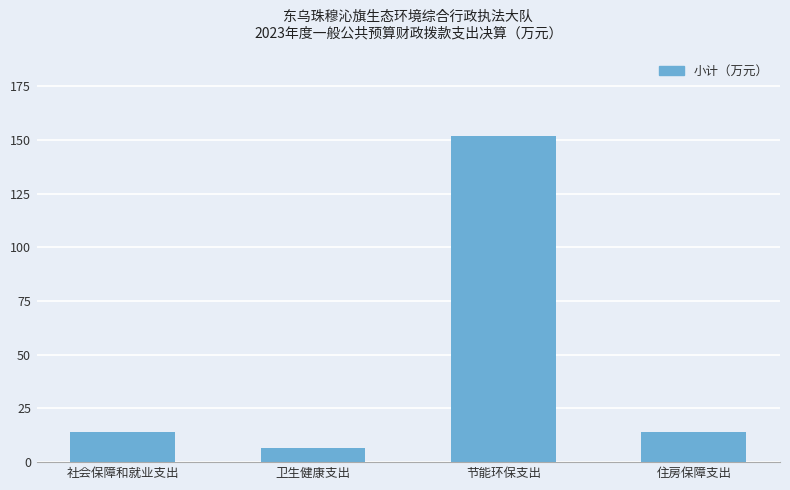

What is the difference between the values at 住房保障支出 and 节能环保支出?

137.9